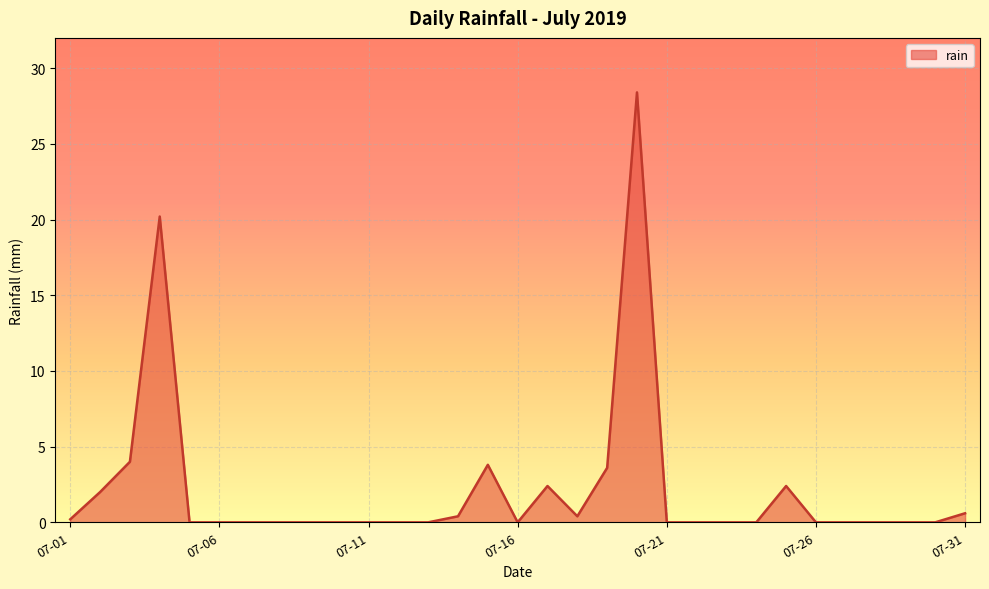

What is the maximum value shown in the chart?

28.4